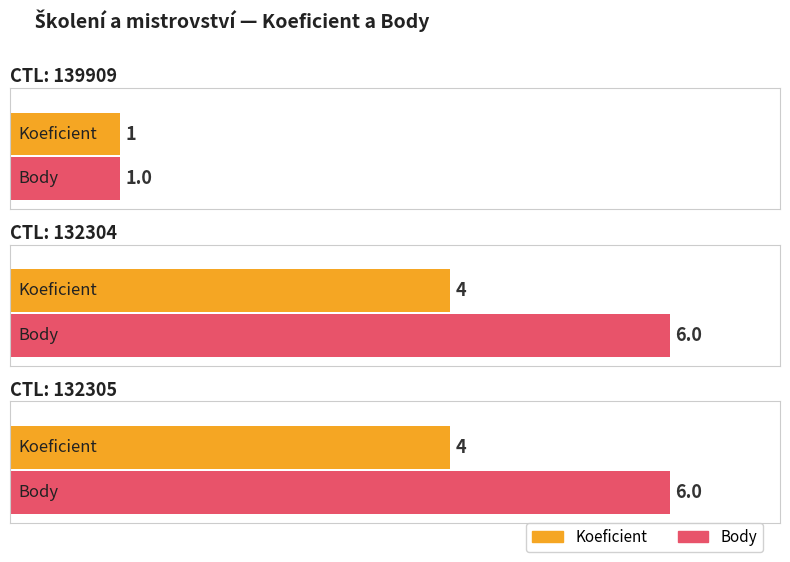

Is it true that Koeficient equals 4 at 132304?

True